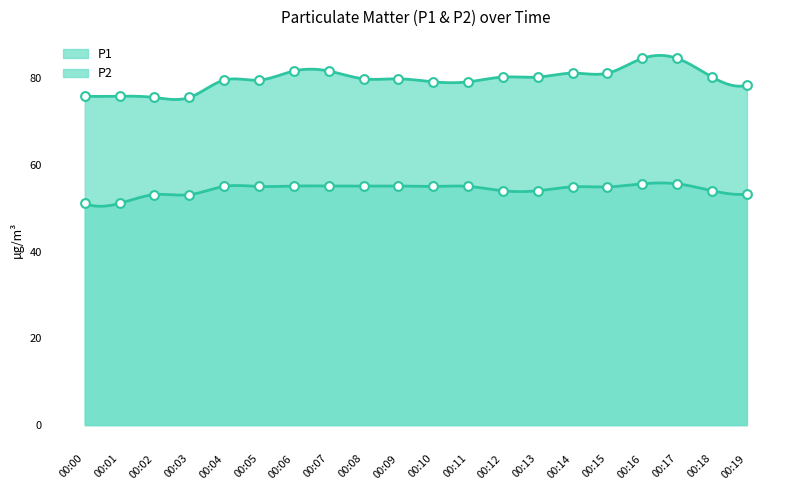

Which series has the largest Y range (max minus min)?

P1